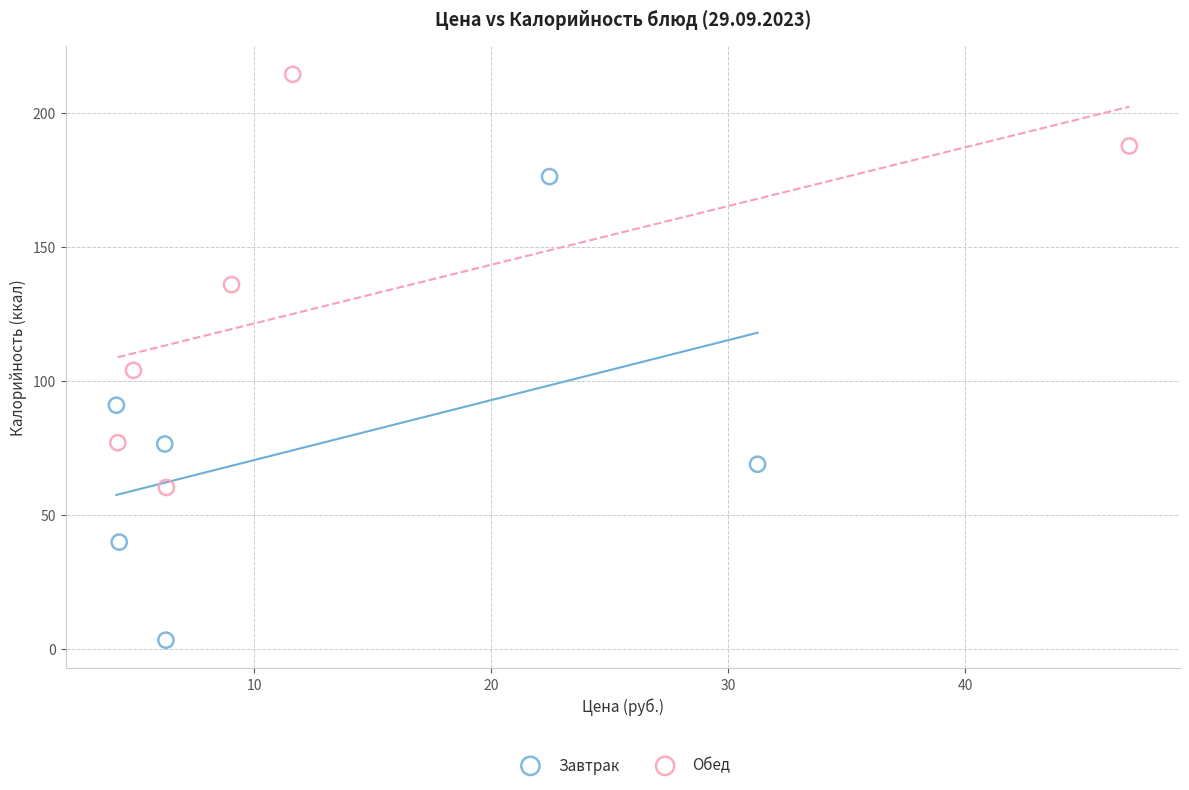

Which series has the largest Y range (max minus min)?

Завтрак